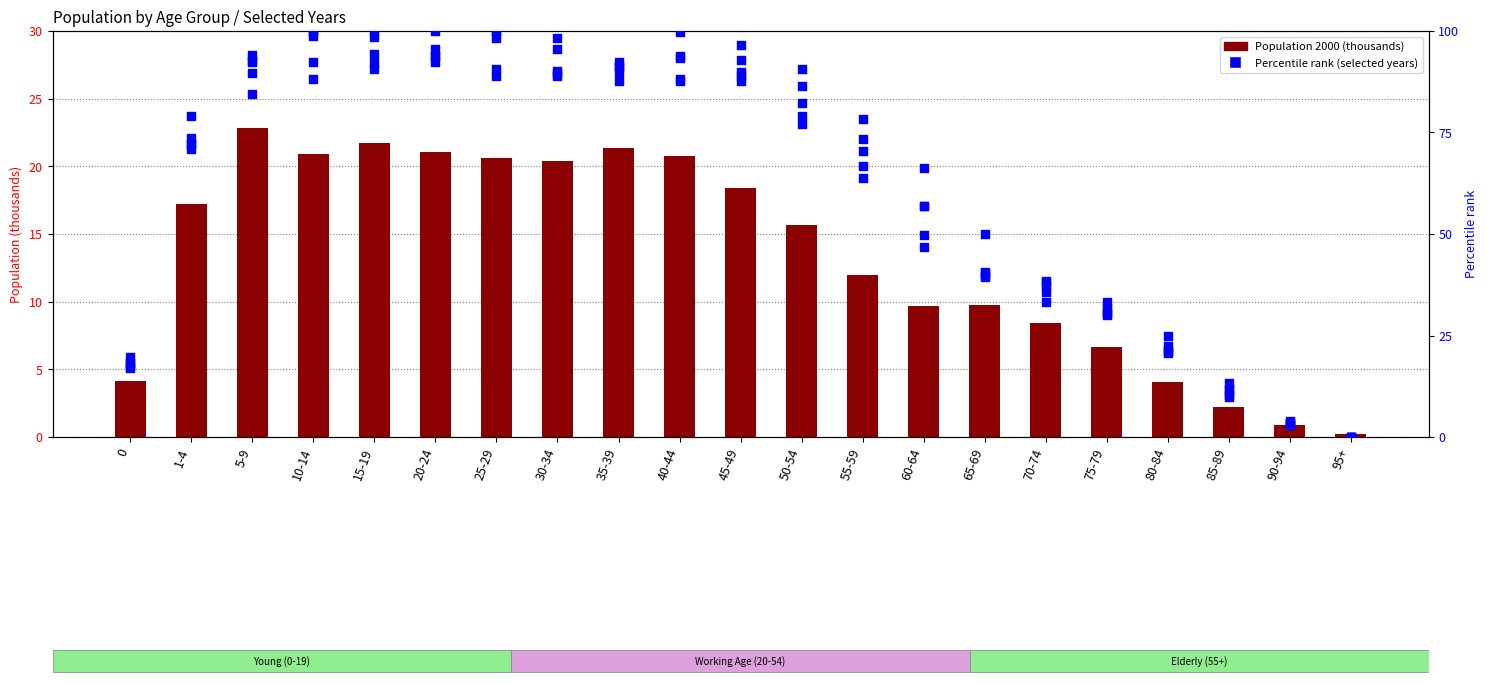

Which series has the largest total across all categories?

Total 2011